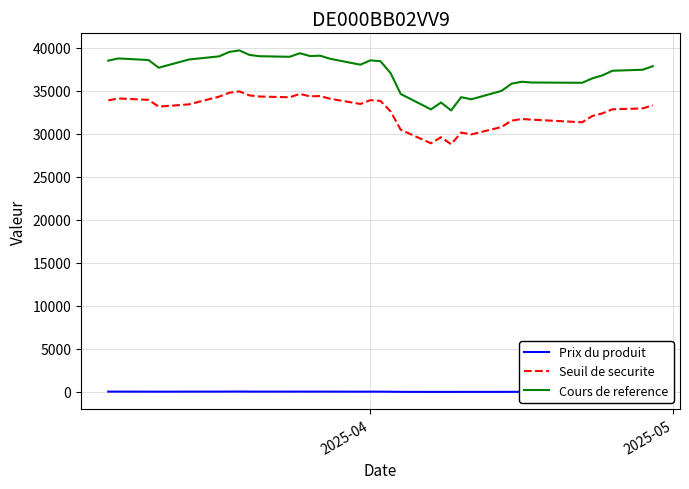

Which series has the largest total across all categories?

Cours de reference